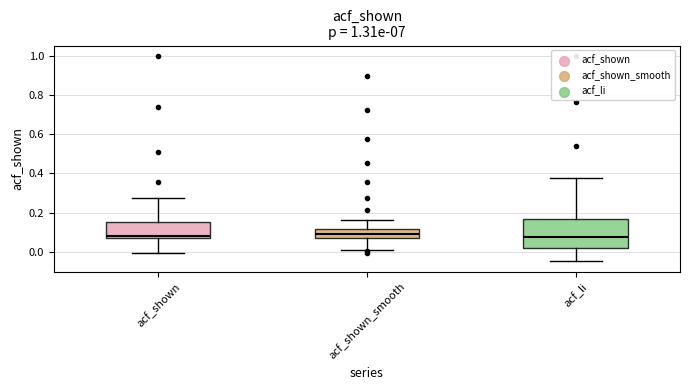

Where is the lower edge of the box for acf_shown on the y-axis? The values are not printed on the chart, so give them approximately, as read against the axis.

0.08